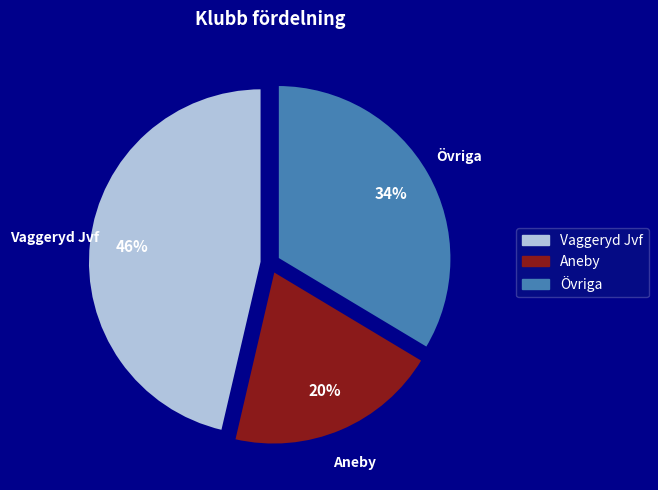

To the nearest percent, what is the average slice percentage?

33%